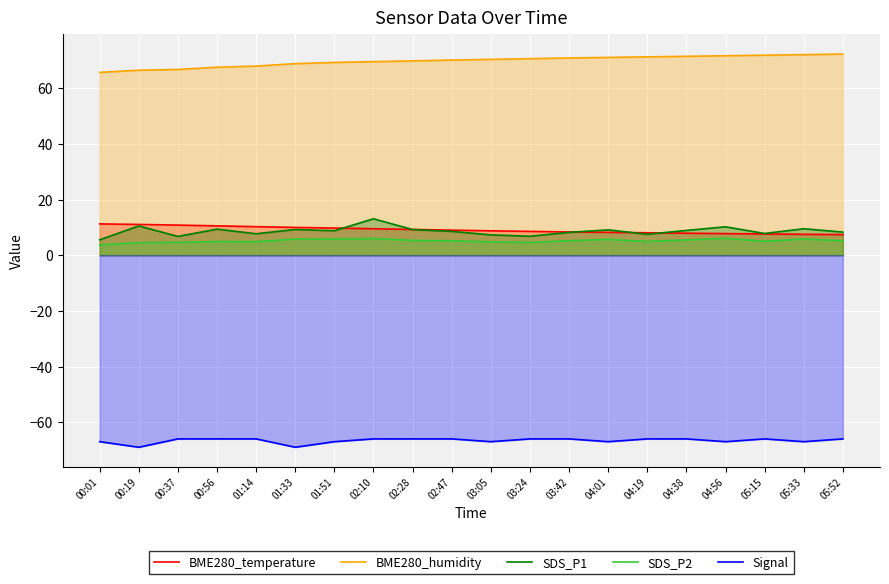

At which label does BME280_temperature first exceed 9?

00:01